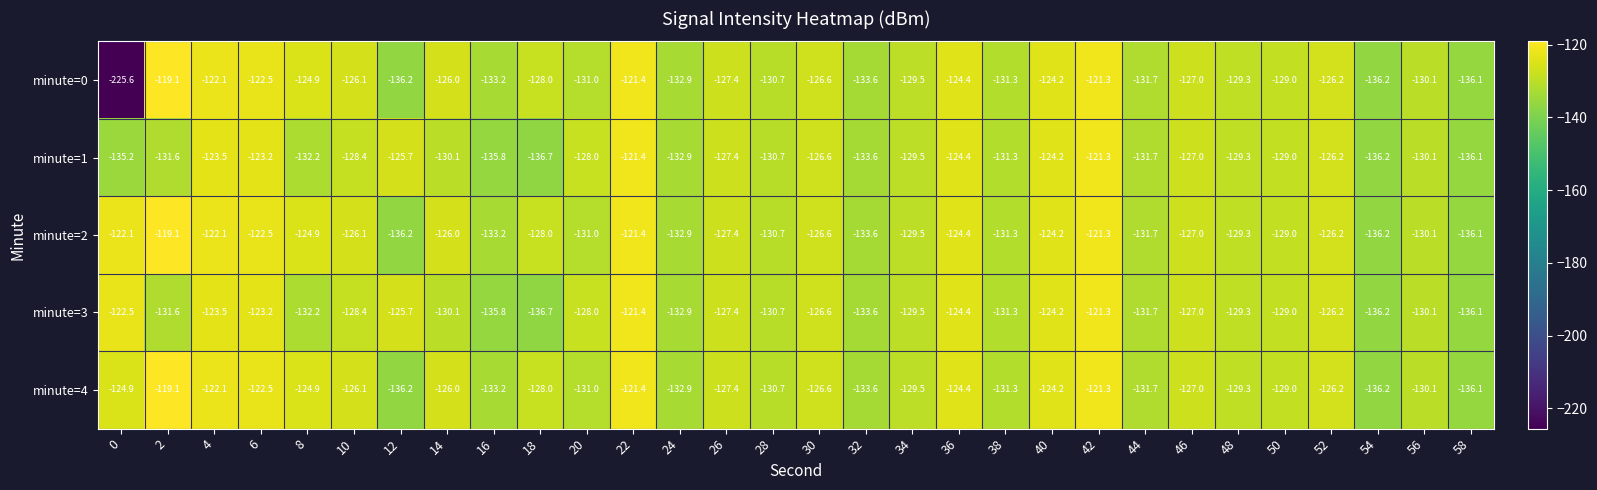

True or false: minute=3 has a value of -126.6 at 30.

True